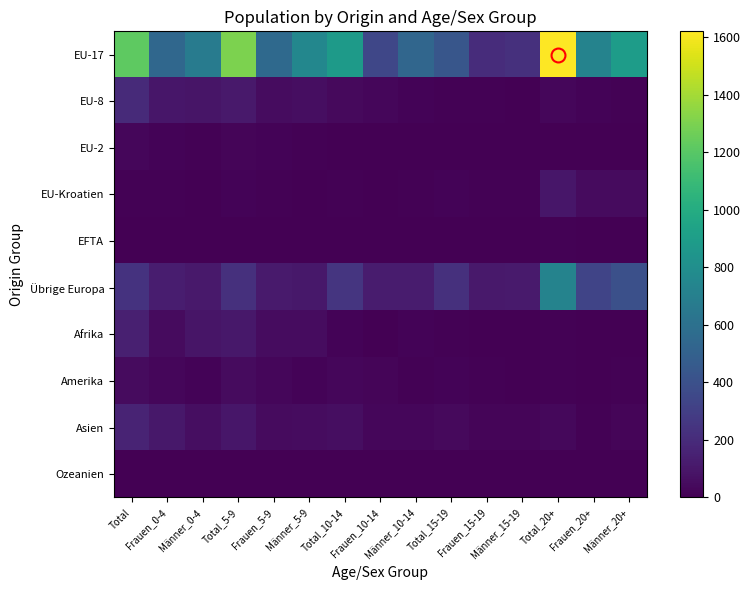

Rank the series at Total_20+ from lowest to highest value.

Ozeanien, EU-2, Afrika, EFTA, Amerika, EU-8, Asien, EU-Kroatien, Übrige Europa, EU-17